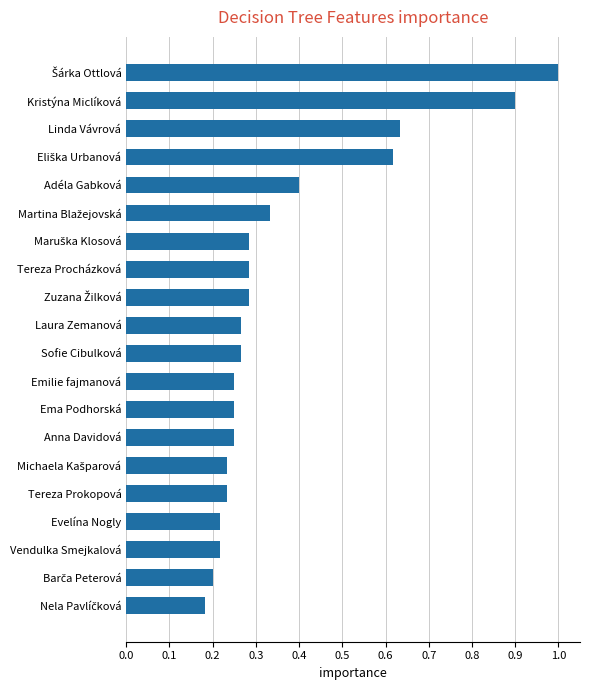

What is the average value?

0.4